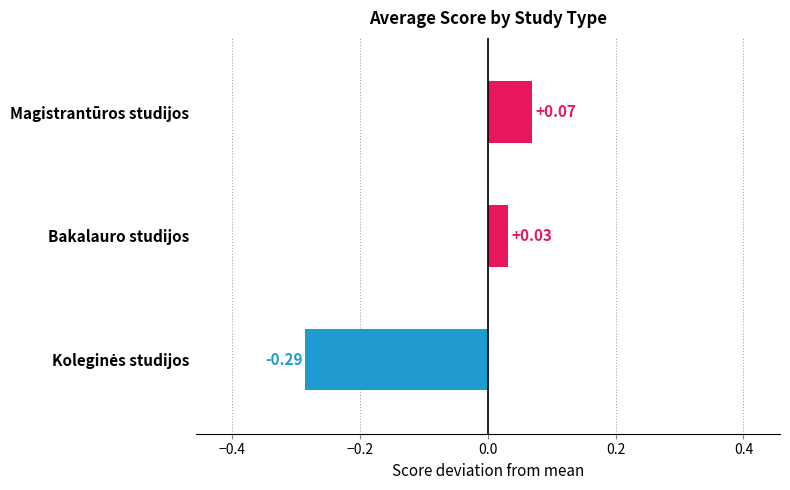

At which label is the value closest to 0?

Bakalauro studijos